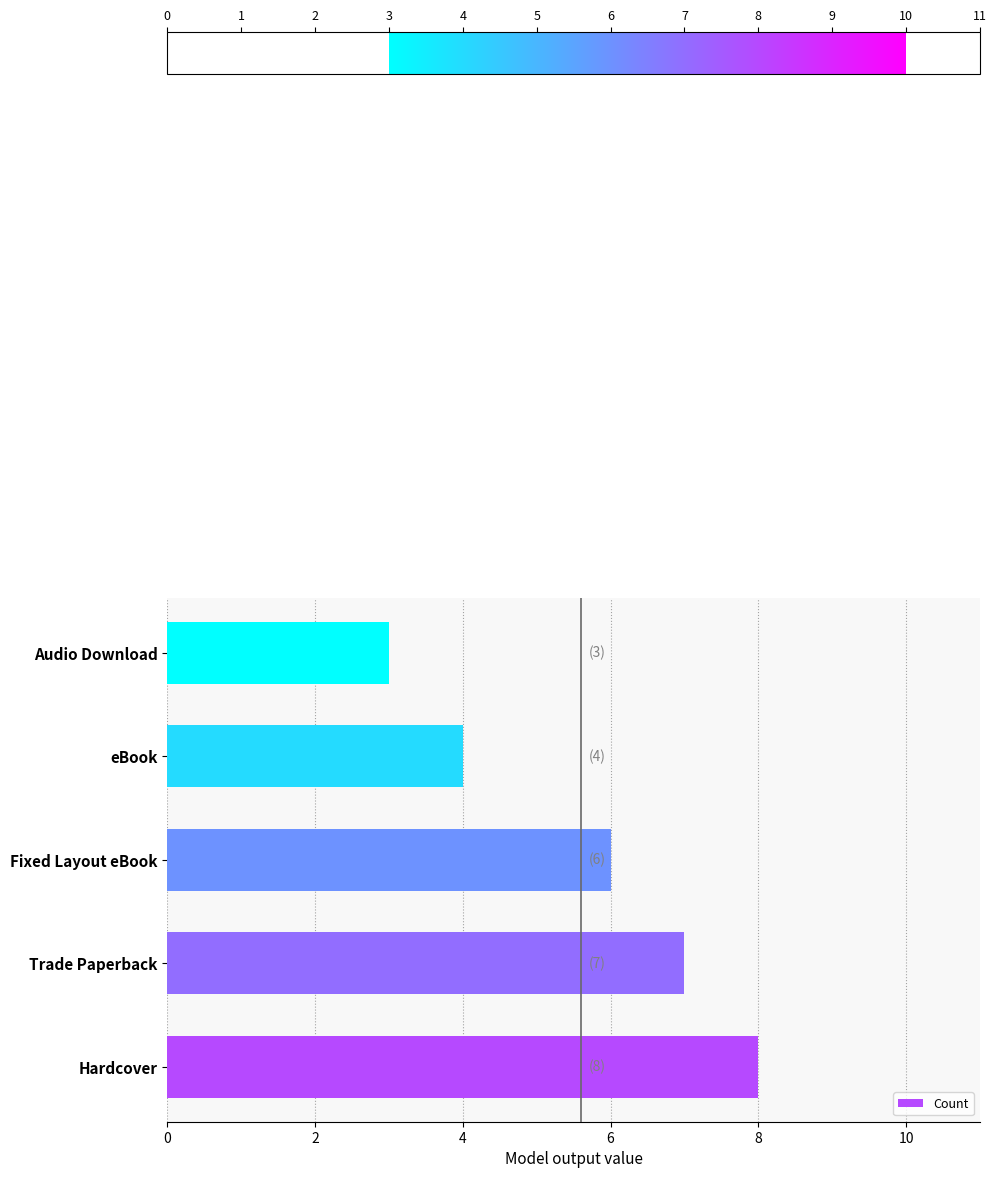

Reading bottom to top, what are all the values shown in this chart?

Hardcover=8	Trade Paperback=7	Fixed Layout eBook=6	eBook=4	Audio Download=3